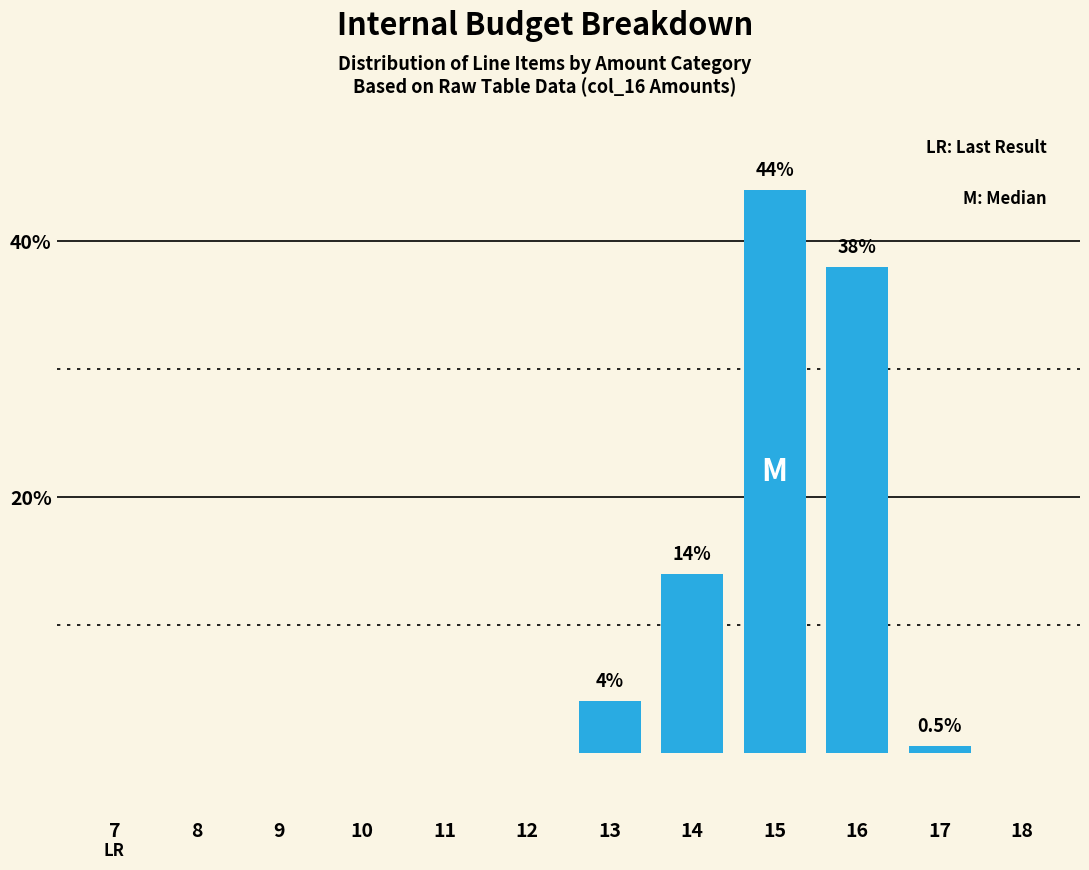

The chart shows a value of 15.6 at 16. True or false?

False